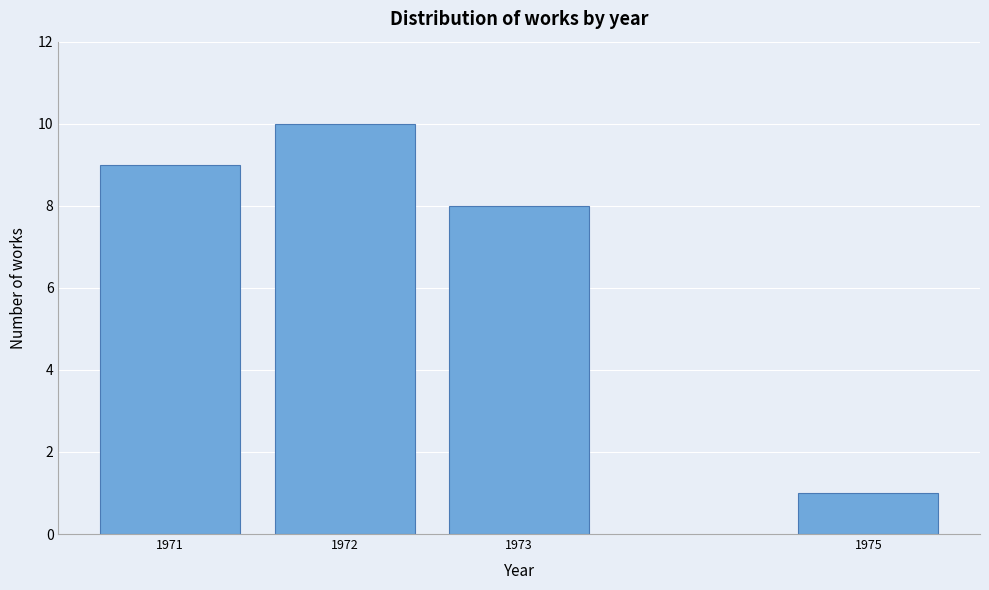

Reading left to right, extract all data points from this chart.

9	10	8	1